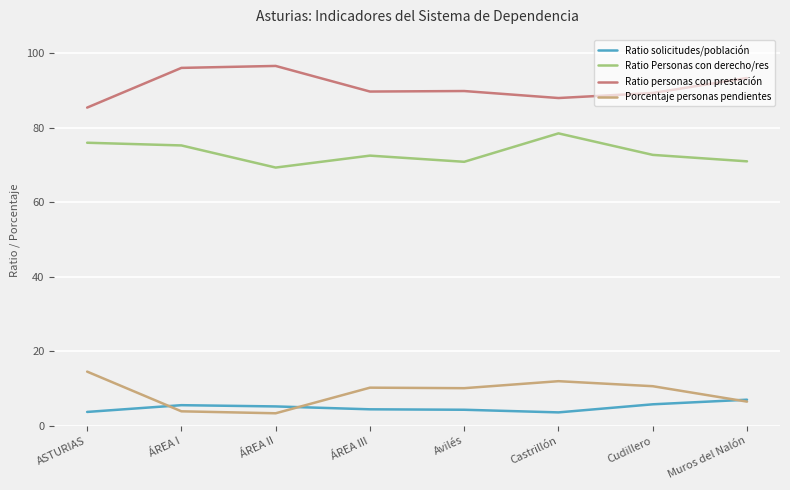

How many lines are shown in the chart?

4